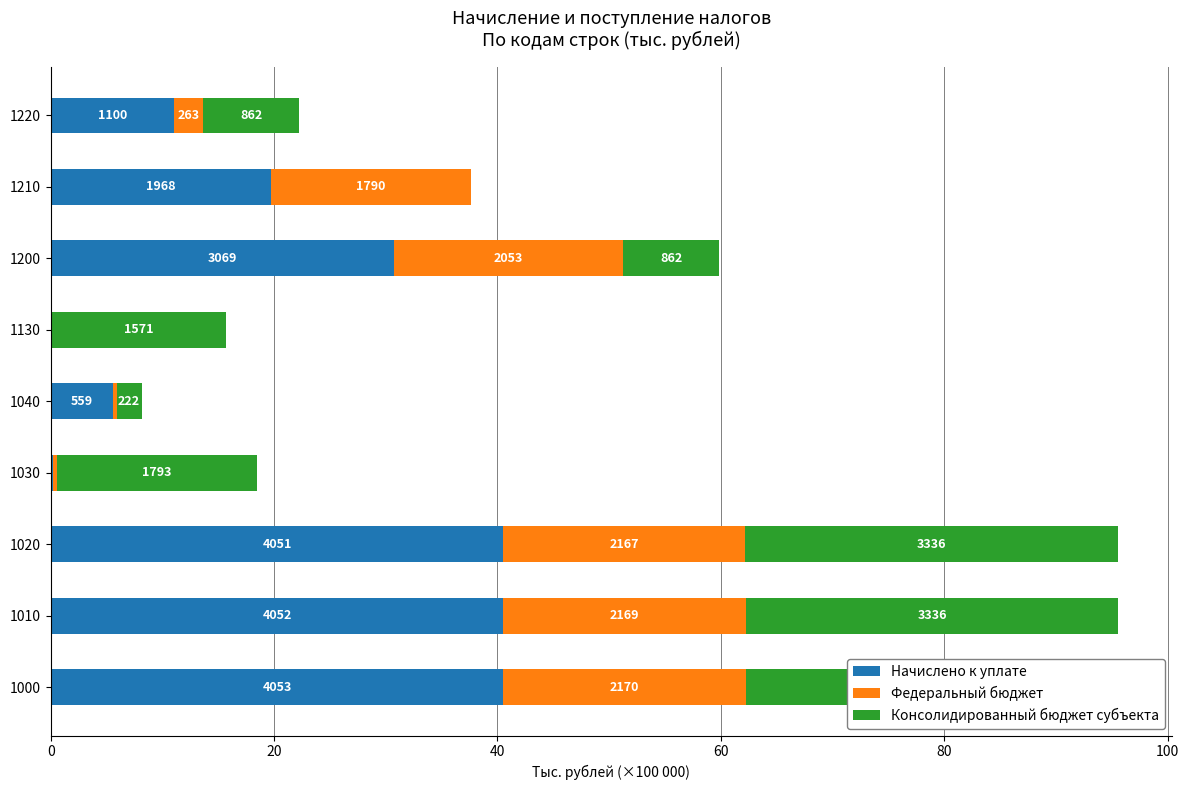

What are all the series names shown in the legend?

Начислено к уплате, Федеральный бюджет, Консолидированный бюджет субъекта